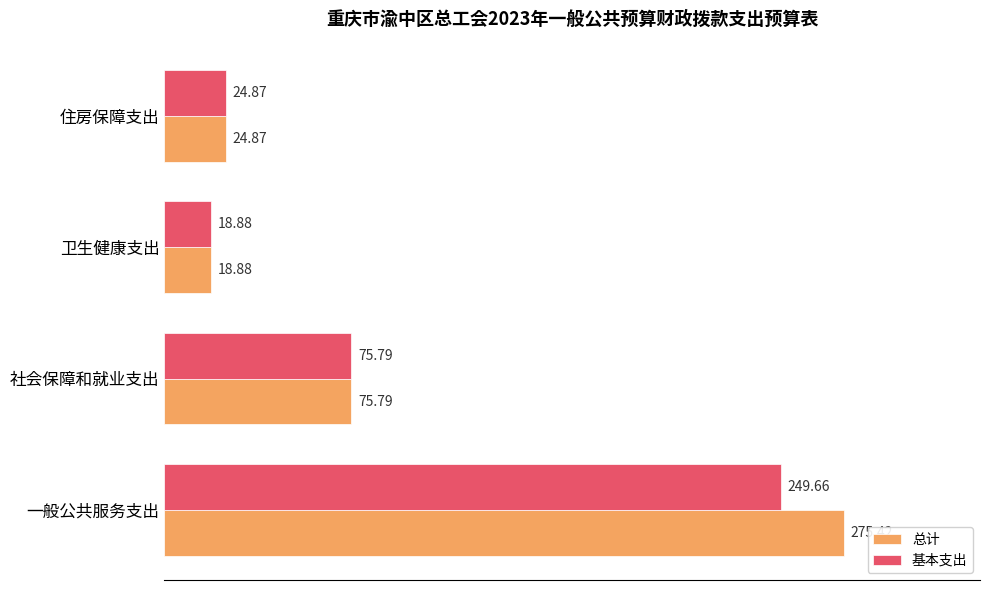

At which category is the sum across all series the highest?

一般公共服务支出